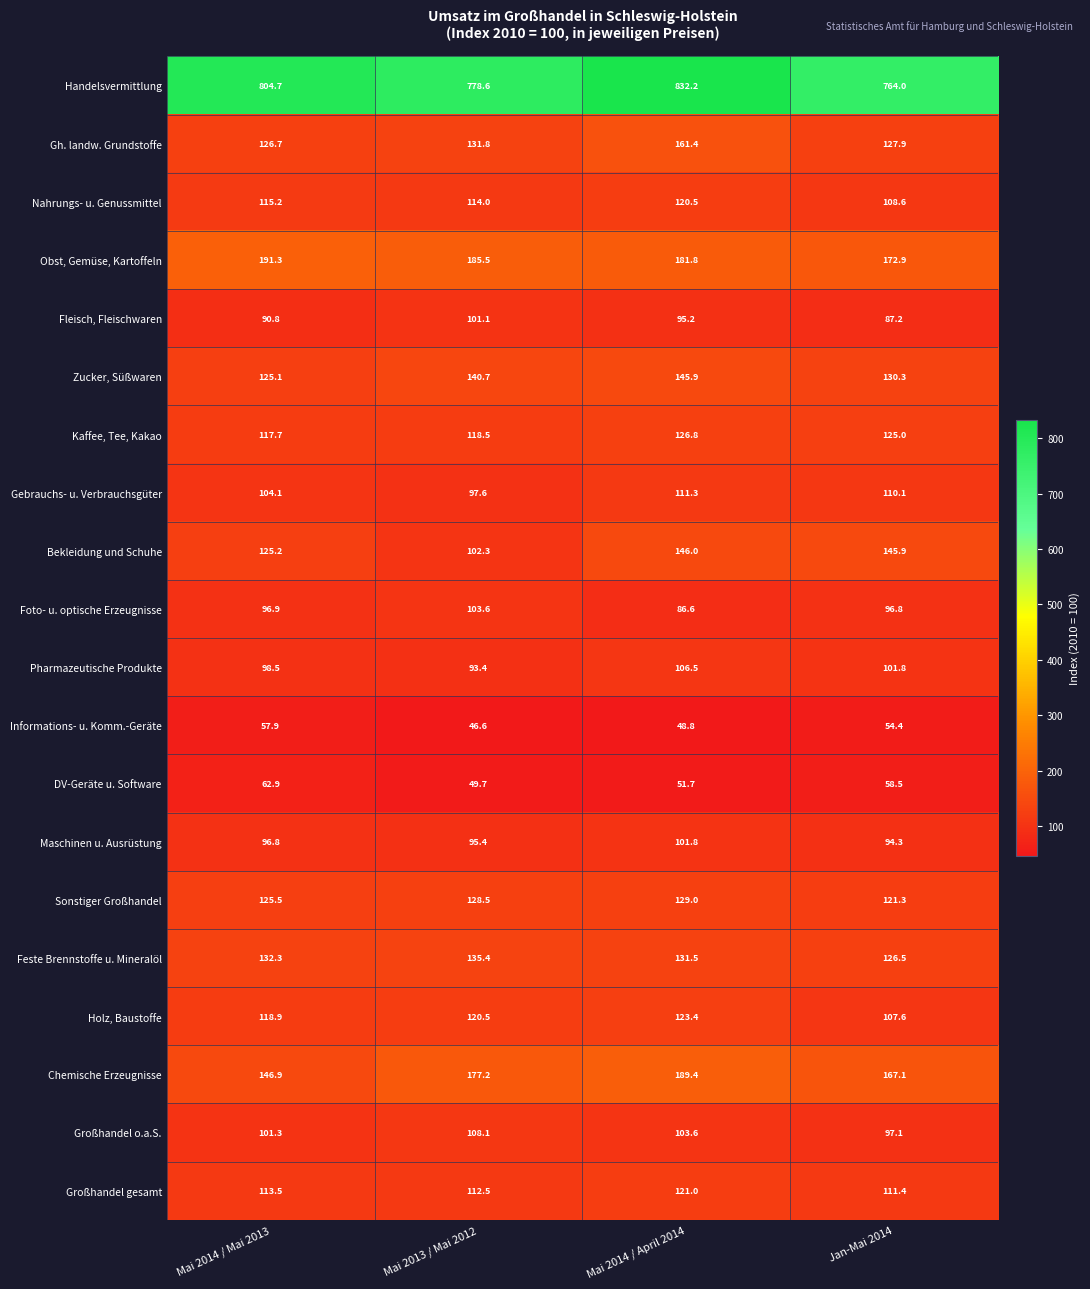

Between Mai 2013 / Mai 2012 and Mai 2014 / April 2014, which series saw the biggest shift?

Handelsvermittlung